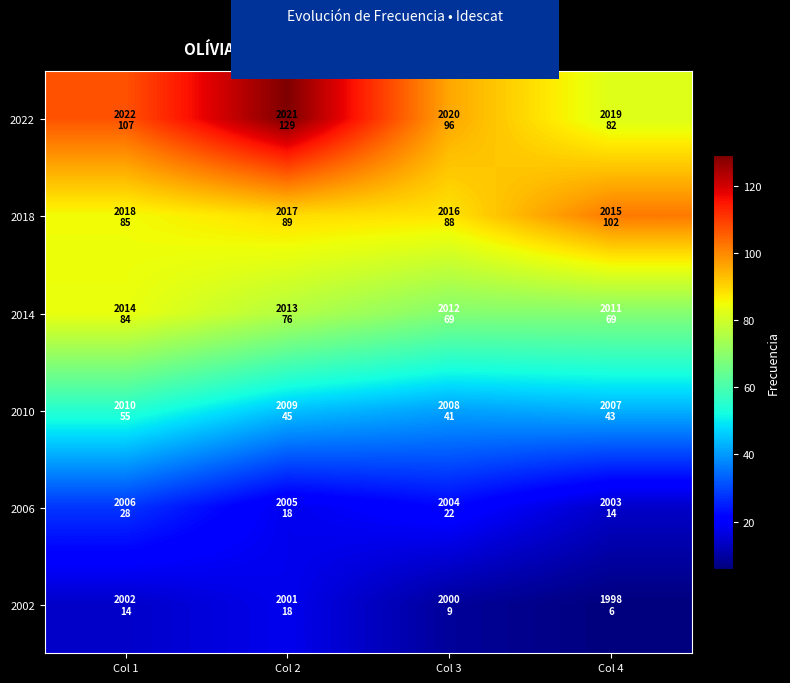

Reading left to right, transcribe all the data shown in this chart.

2022: Col 1=107	Col 2=129	Col 3=96	Col 4=82
2018: Col 1=85	Col 2=89	Col 3=88	Col 4=102
2014: Col 1=84	Col 2=76	Col 3=69	Col 4=69
2010: Col 1=55	Col 2=45	Col 3=41	Col 4=43
2006: Col 1=28	Col 2=18	Col 3=22	Col 4=14
2002: Col 1=14	Col 2=18	Col 3=9	Col 4=6